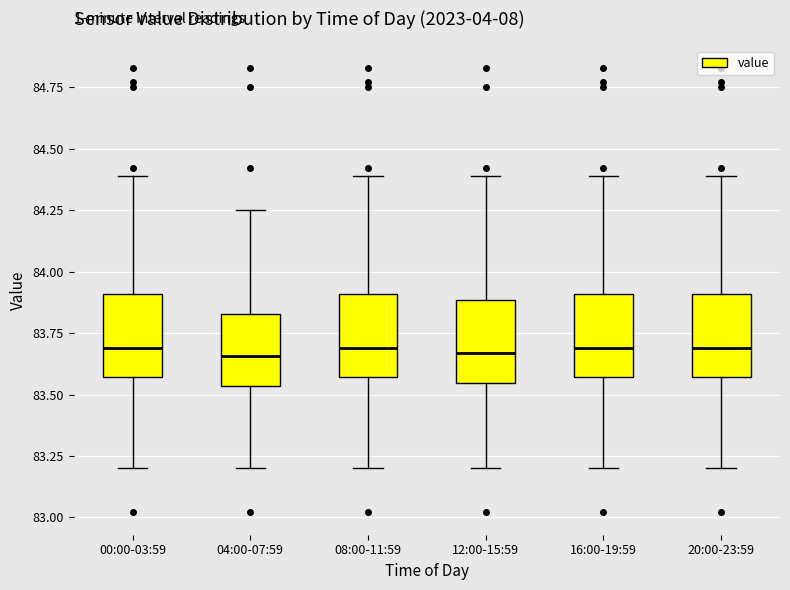

Reading left to right, read every box against the y-axis: the position of its median line, the range the box covers, and the ends of its whiskers. The values are not printed on the chart, so give them approximately, as read against the axis.

00:00-03:59: median 83.70, box 83.55 to 83.90, whiskers 83.20 to 84.40
04:00-07:59: median 83.65, box 83.55 to 83.85, whiskers 83.20 to 84.25
08:00-11:59: median 83.70, box 83.55 to 83.90, whiskers 83.20 to 84.40
12:00-15:59: median 83.65, box 83.55 to 83.90, whiskers 83.20 to 84.40
16:00-19:59: median 83.70, box 83.55 to 83.90, whiskers 83.20 to 84.40
20:00-23:59: median 83.70, box 83.55 to 83.90, whiskers 83.20 to 84.40